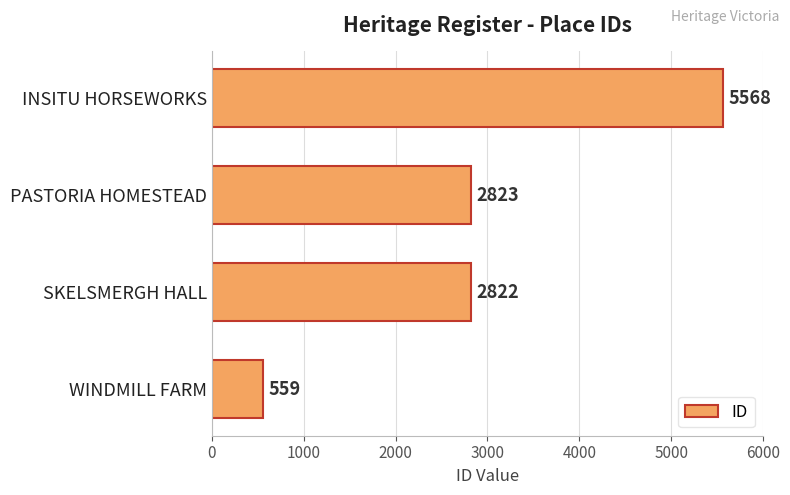

Between PASTORIA HOMESTEAD and WINDMILL FARM, which is larger?

PASTORIA HOMESTEAD